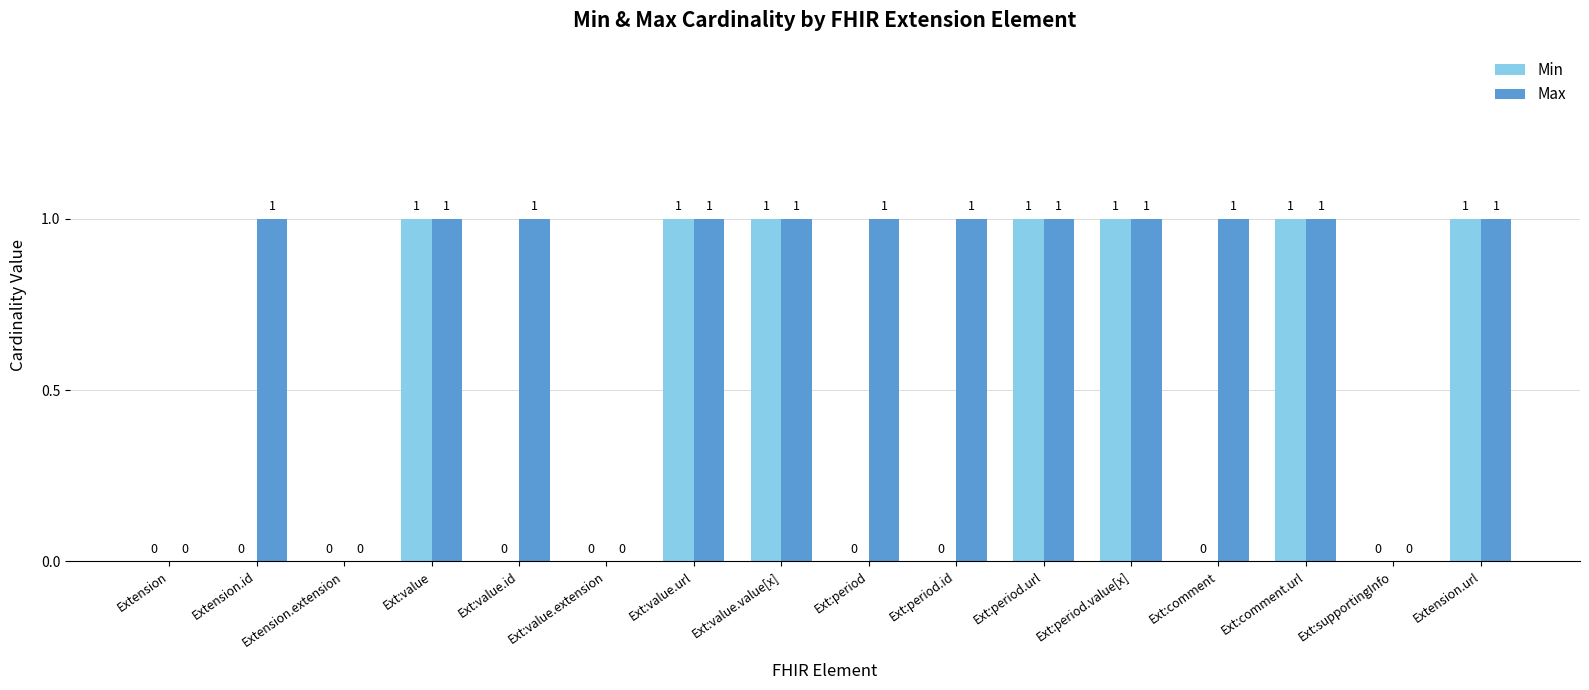

How many Max values are between 1 and 2?

12